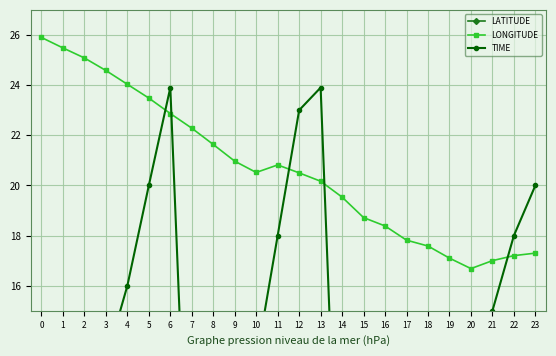

What value does the LATITUDE series have at 3?

71.9